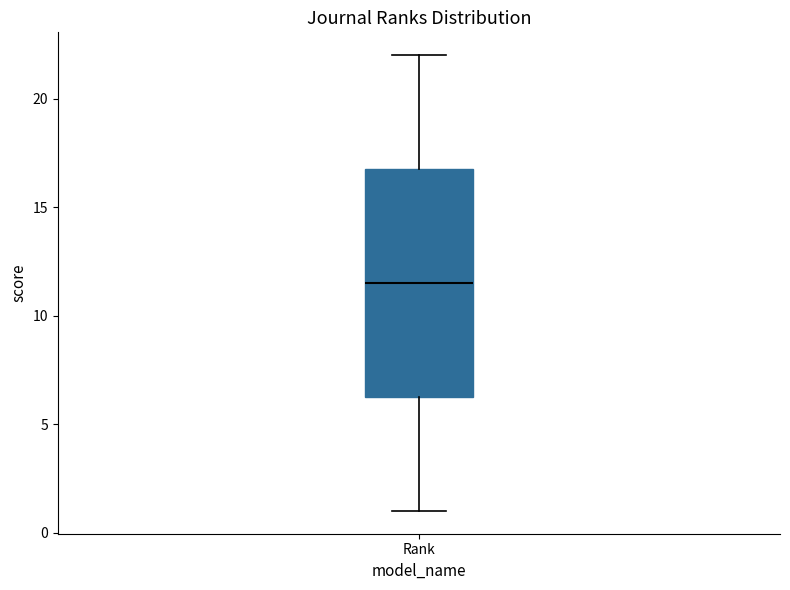

Where is the lower edge of the box for Rank on the y-axis? The values are not printed on the chart, so give them approximately, as read against the axis.

6.5